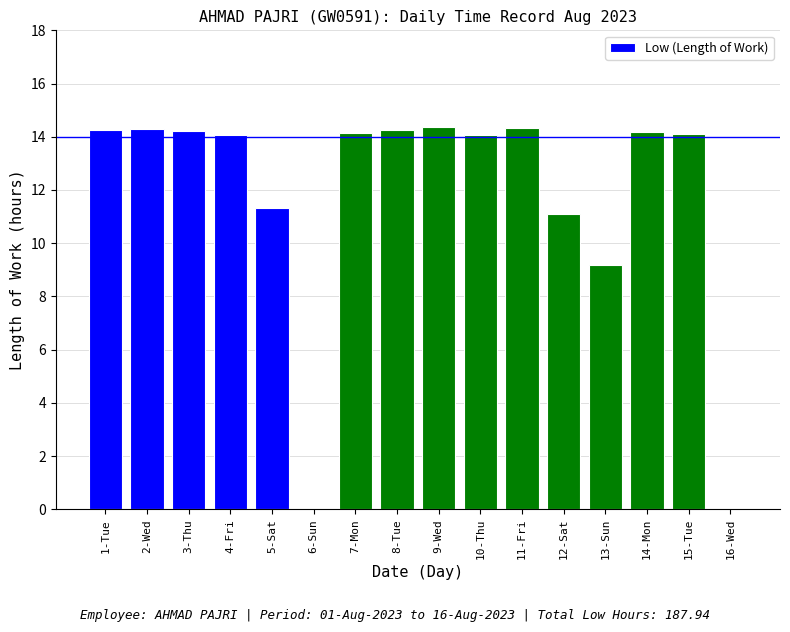

The chart shows a value of 11.1 at 12-Sat. True or false?

True